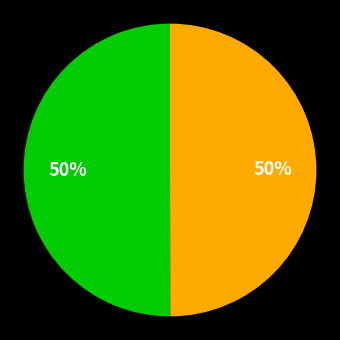

To the nearest percent, what is the average slice percentage?

50%